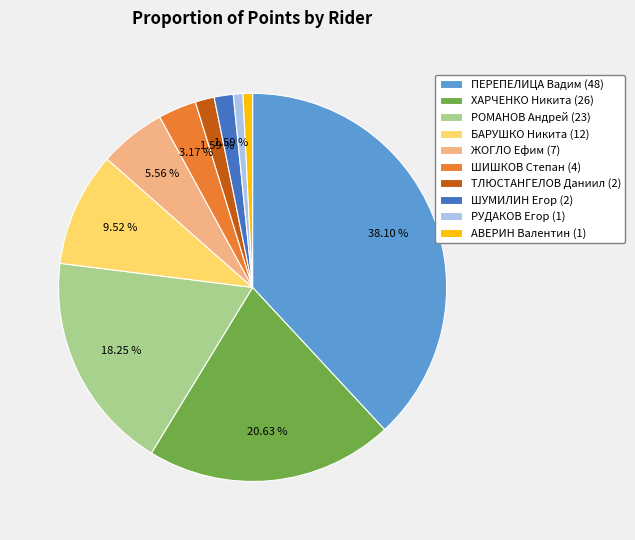

Count the number of slices in the pie.

10